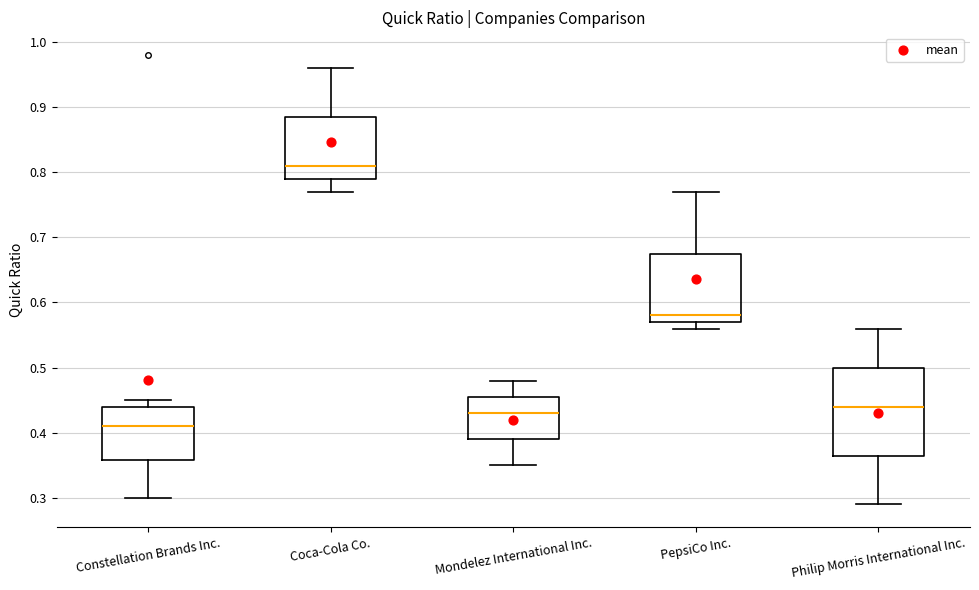

Reading left to right, read every box against the y-axis: the position of its median line, the range the box covers, and the ends of its whiskers. The values are not printed on the chart, so give them approximately, as read against the axis.

Constellation Brands Inc.: median 0.41, box 0.36 to 0.44, whiskers 0.30 to 0.45
Coca-Cola Co.: median 0.81, box 0.79 to 0.89, whiskers 0.77 to 0.96
Mondelez International Inc.: median 0.43, box 0.39 to 0.46, whiskers 0.35 to 0.48
PepsiCo Inc.: median 0.58, box 0.57 to 0.68, whiskers 0.56 to 0.77
Philip Morris International Inc.: median 0.44, box 0.37 to 0.50, whiskers 0.29 to 0.56